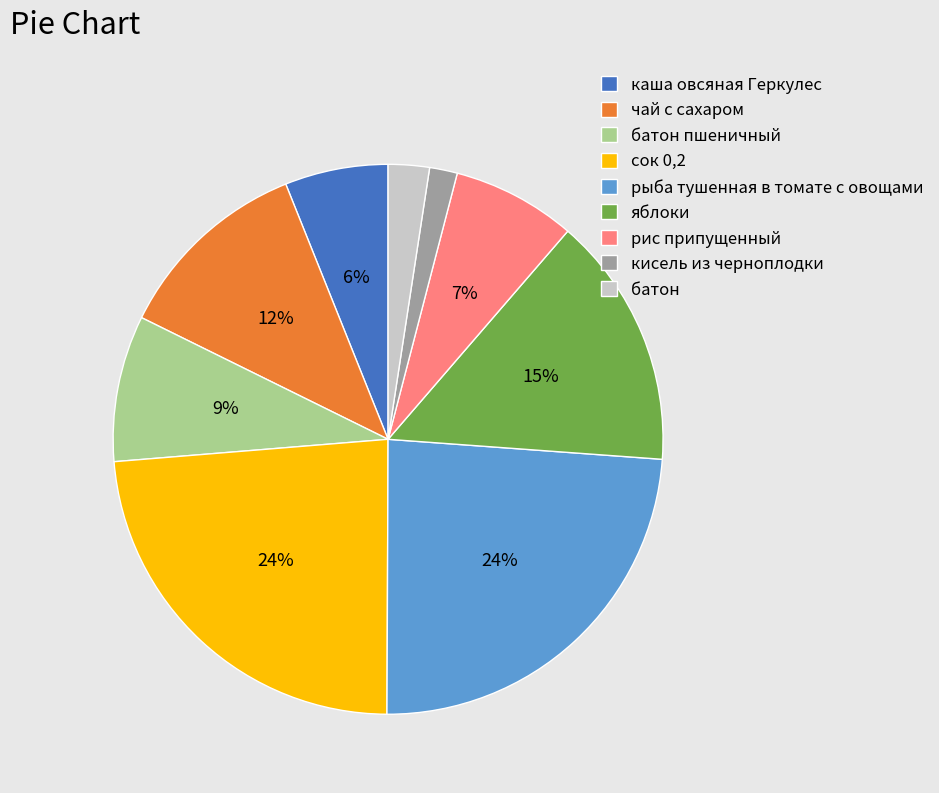

How many slices are in this pie chart?

9